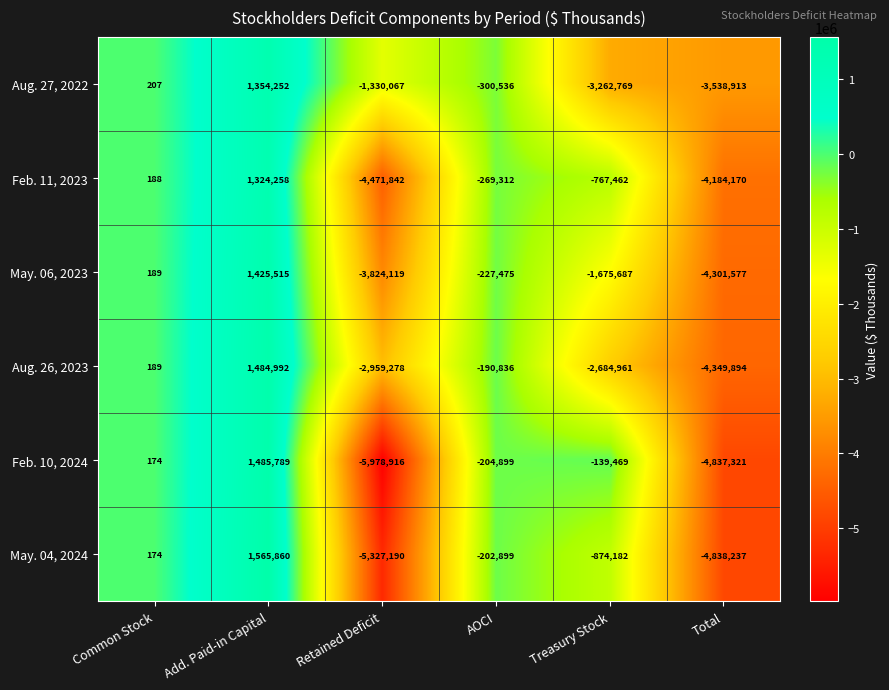

What is the difference between the maximum and minimum values in the May. 04, 2024 series?

6893050